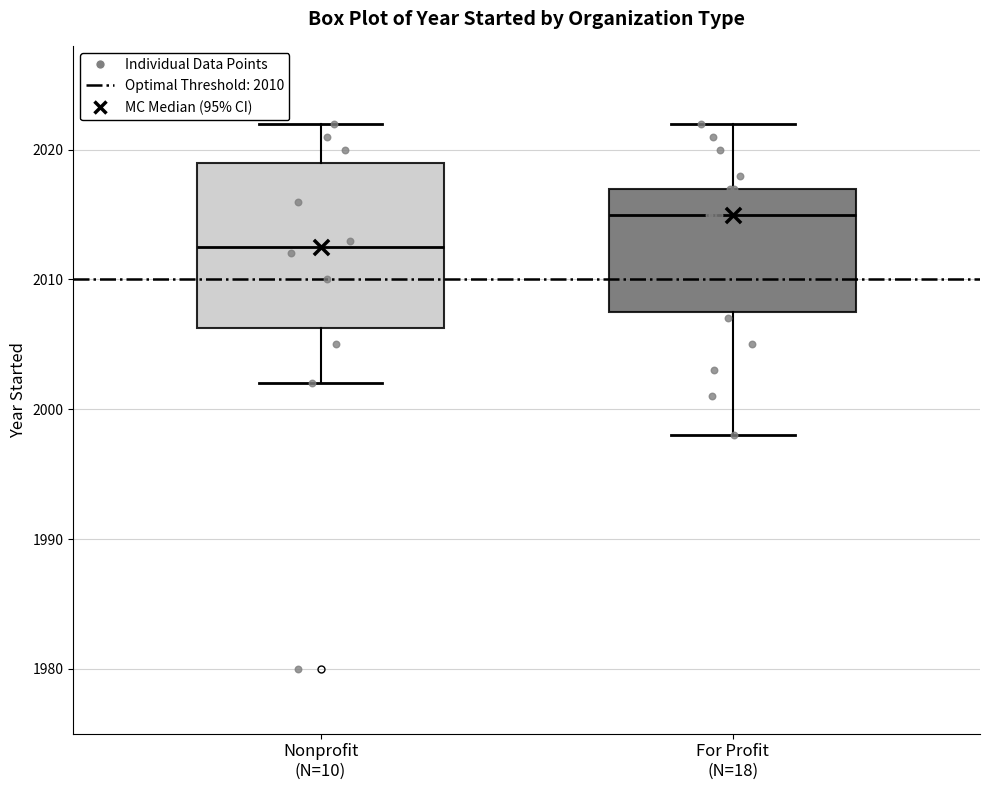

Reading left to right, read every box against the y-axis: the position of its median line, the range the box covers, and the ends of its whiskers. The values are not printed on the chart, so give them approximately, as read against the axis.

Nonprofit (N=10): median 2013, box 2006 to 2019, whiskers 2002 to 2022
For Profit (N=18): median 2015, box 2008 to 2017, whiskers 1998 to 2022